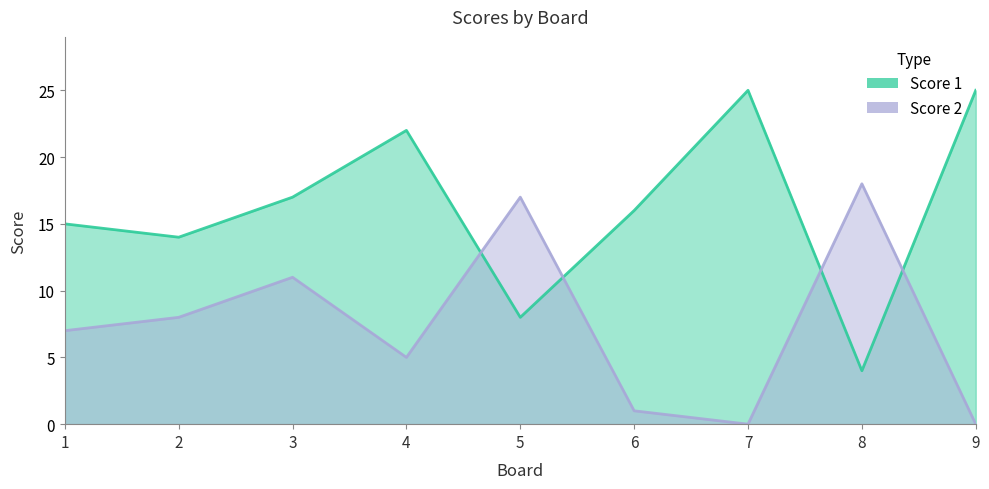

What is the sum of all Score 1 values?

146